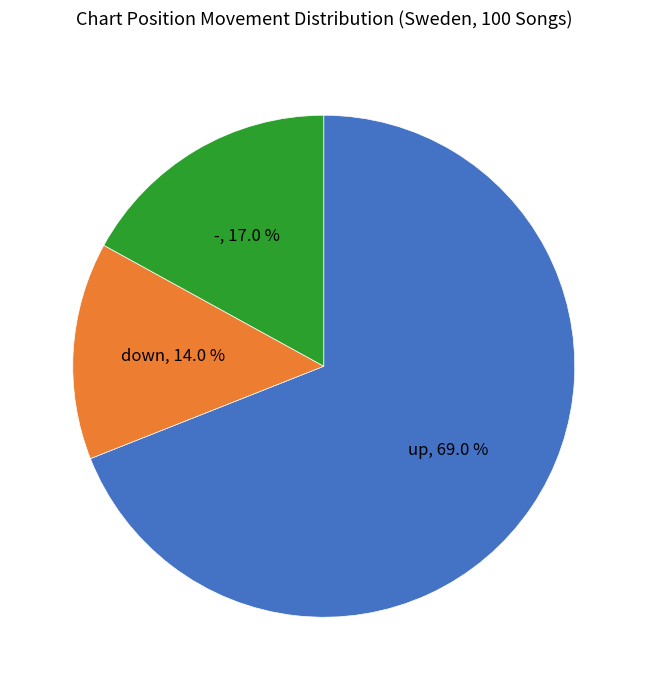

Is there a majority slice in this chart?

Yes